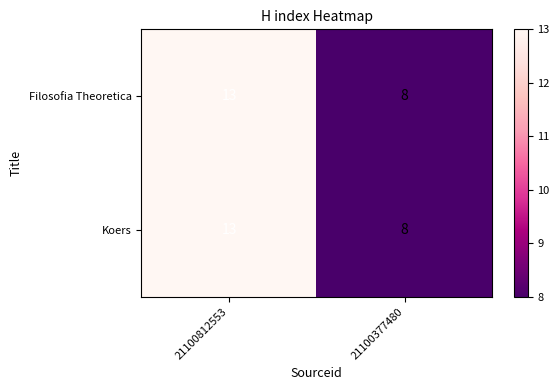

Which category has the highest value in the Filosofia Theoretica series?

21100812553